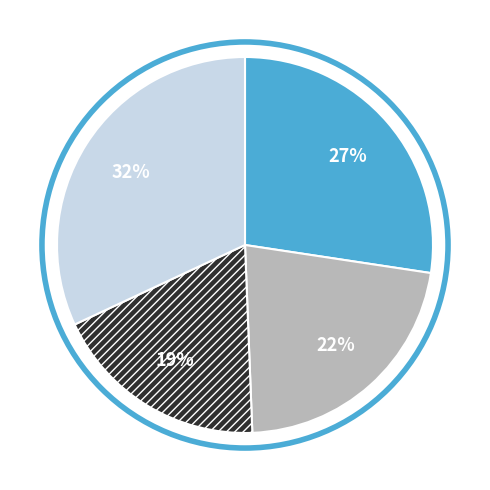

To the nearest percent, what is the average slice percentage?

25%